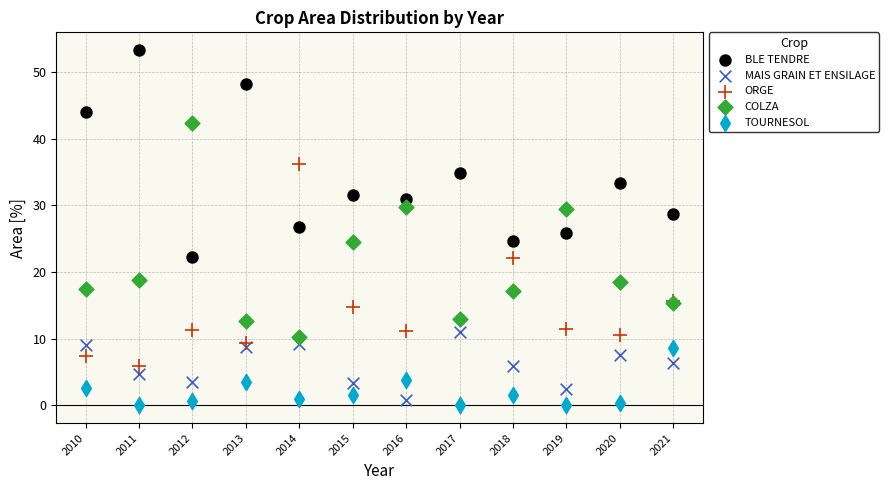

Which series contains the highest Y value?

BLE TENDRE